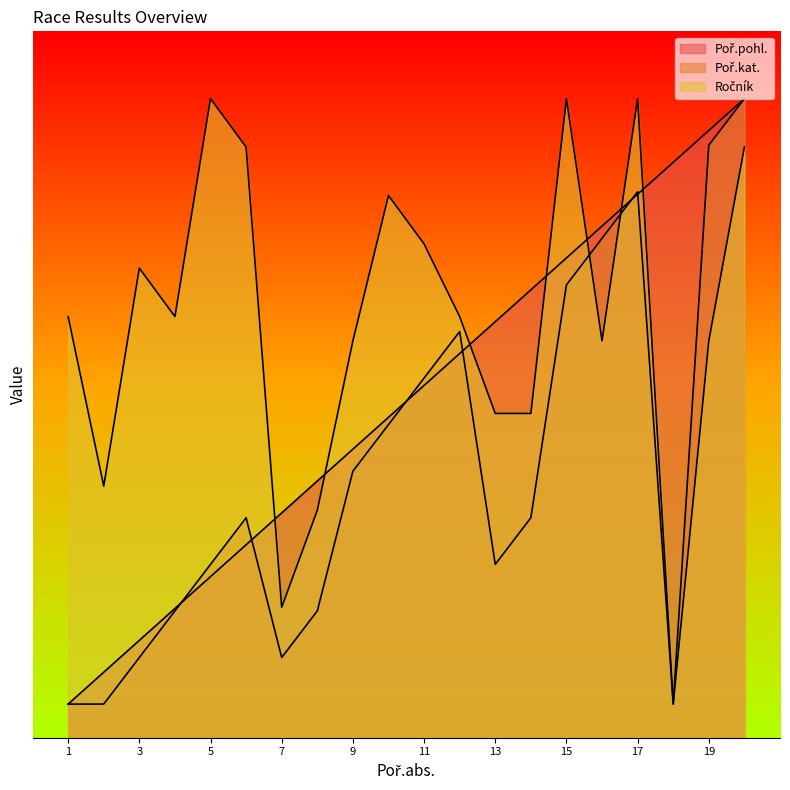

How many intersections are there between Poř.pohl. and Ročník?

7